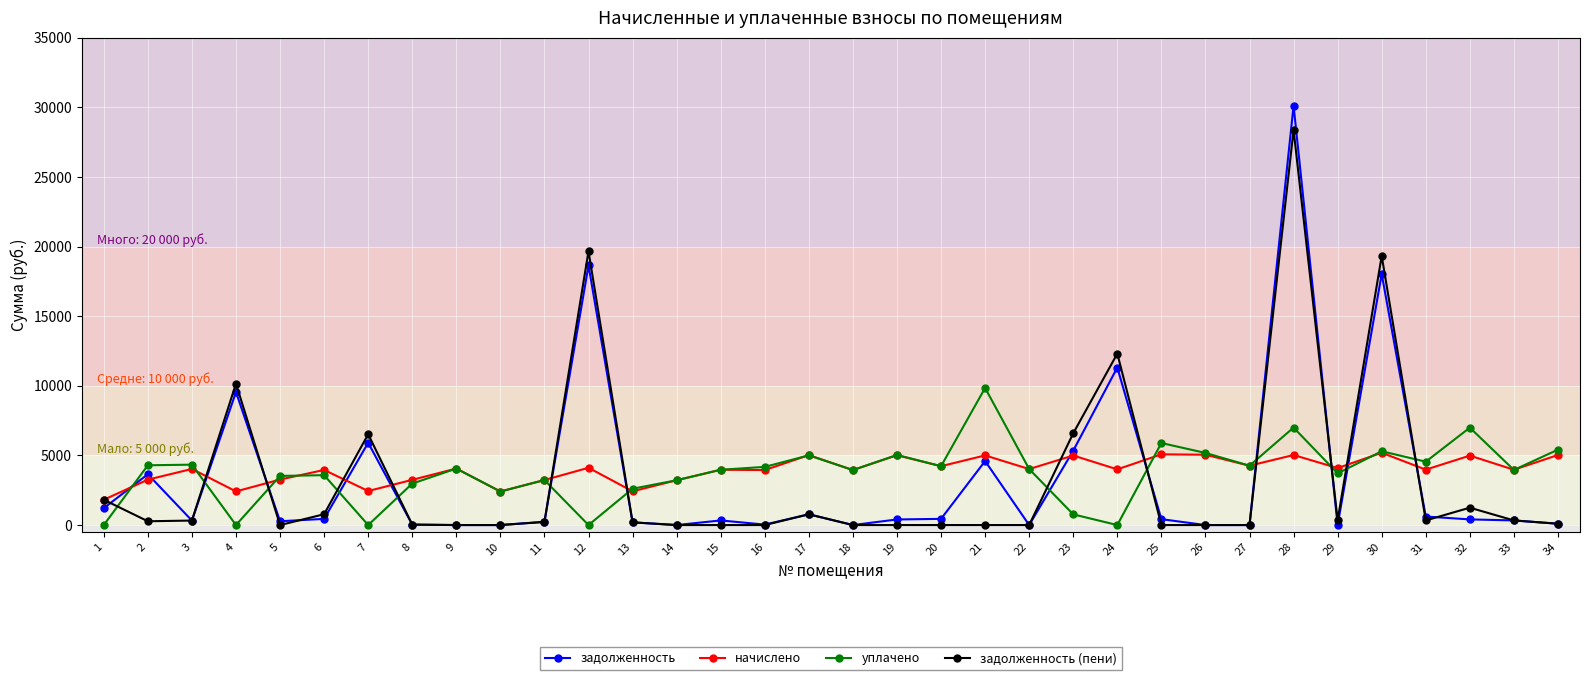

What is the highest value of the начислено series?

5193.0